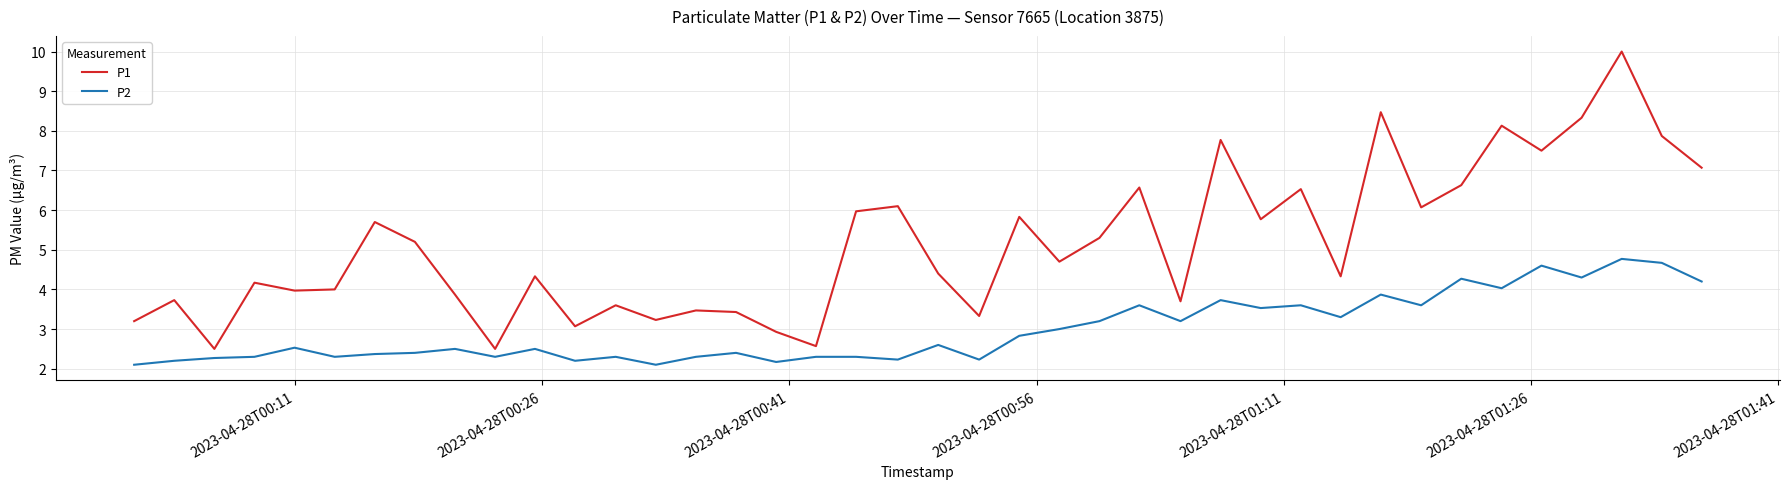

List the series in order of their overall mean, lowest first.

P2, P1